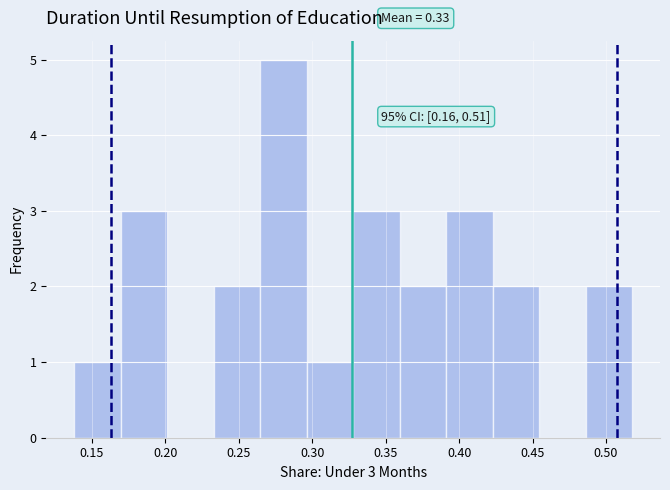

Which range on the x-axis has the tallest bar?

0.265 to 0.295